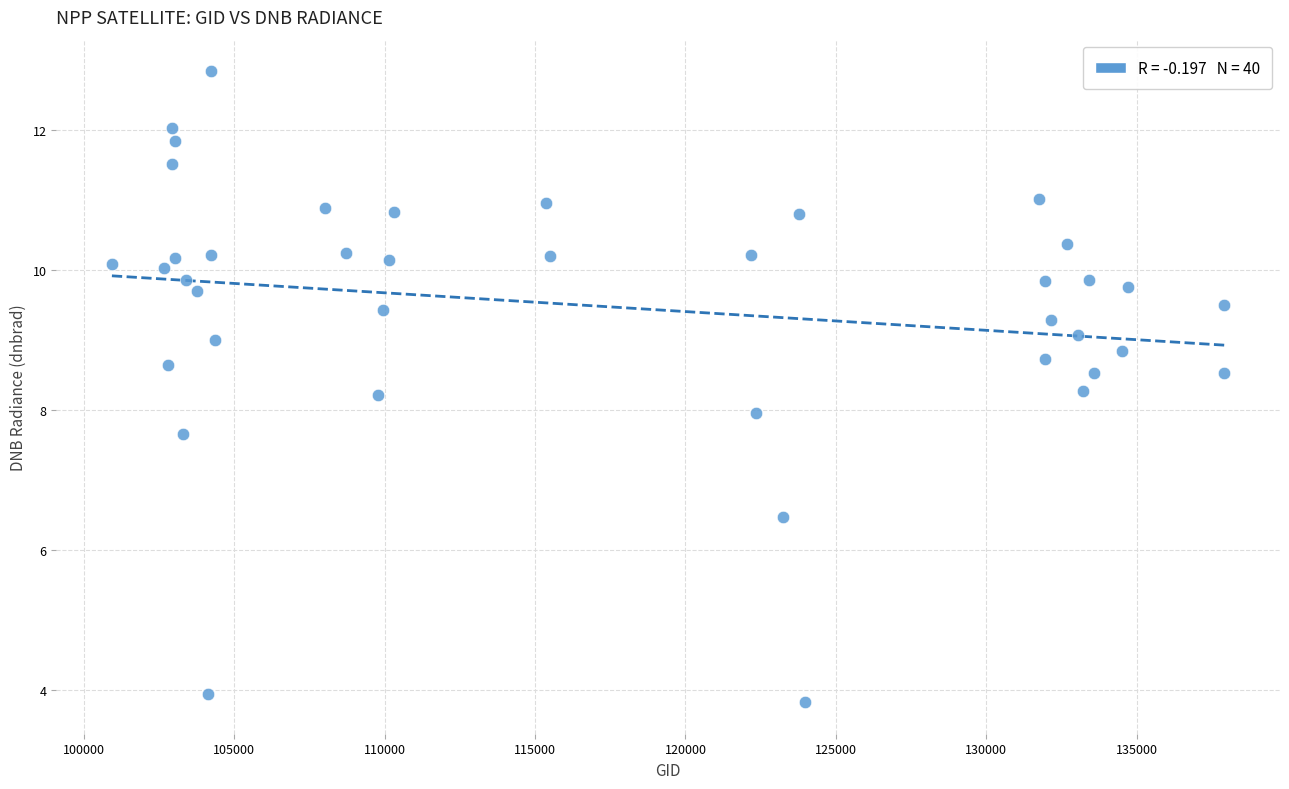

What is the range of Y values (max minus min)?

9.0